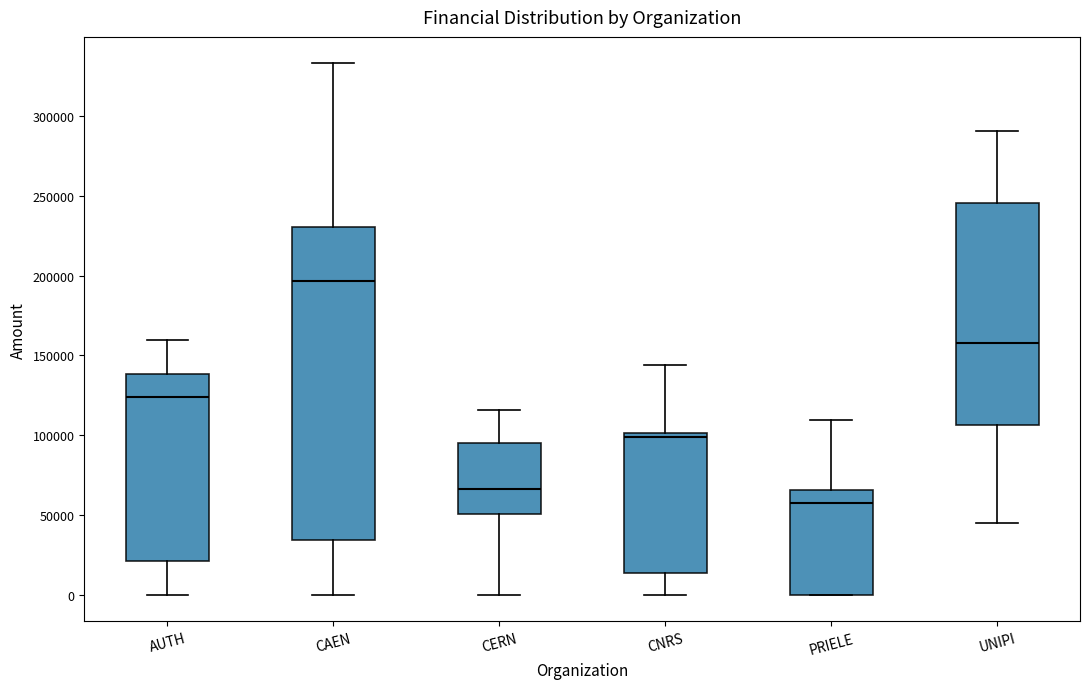

Reading left to right, read every box against the y-axis: the position of its median line, the range the box covers, and the ends of its whiskers. The values are not printed on the chart, so give them approximately, as read against the axis.

AUTH: median 125000, box 20000 to 140000, whiskers 0 to 160000
CAEN: median 195000, box 35000 to 230000, whiskers 0 to 335000
CERN: median 65000, box 50000 to 95000, whiskers 0 to 115000
CNRS: median 100000 (just below the box's upper edge), box 15000 to 100000, whiskers 0 to 145000
PRIELE: median 60000, box 0 to 65000, whiskers 0 to 110000
UNIPI: median 160000, box 105000 to 245000, whiskers 45000 to 290000